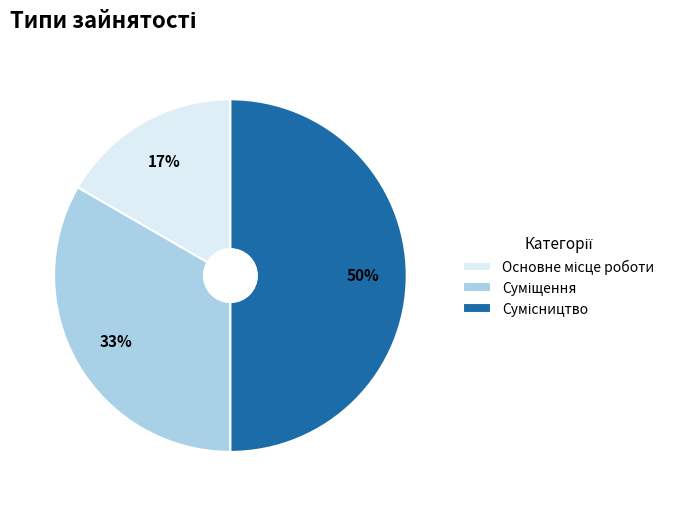

To the nearest percent, what is the average slice percentage?

33%